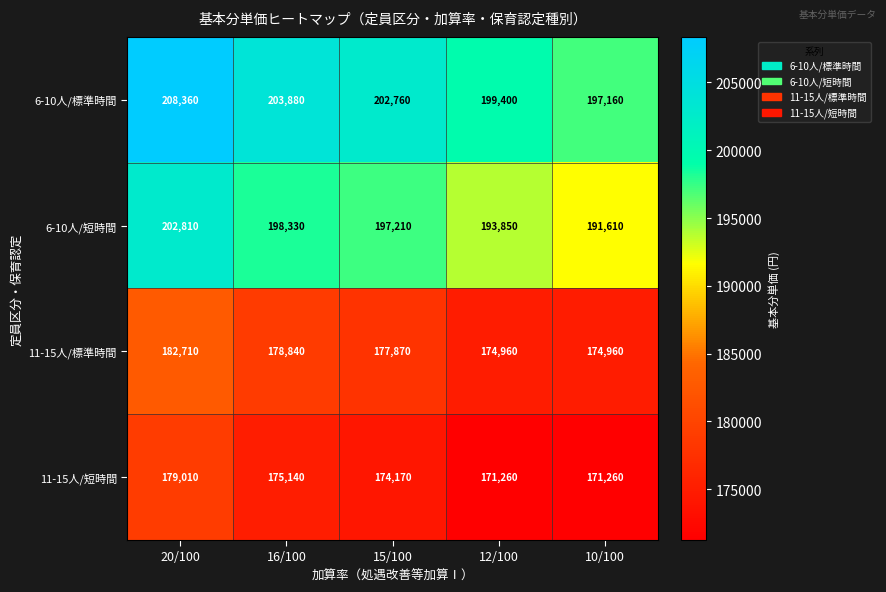

Rank the series by their maximum value, from lowest to highest.

11-15人/短時間, 11-15人/標準時間, 6-10人/短時間, 6-10人/標準時間